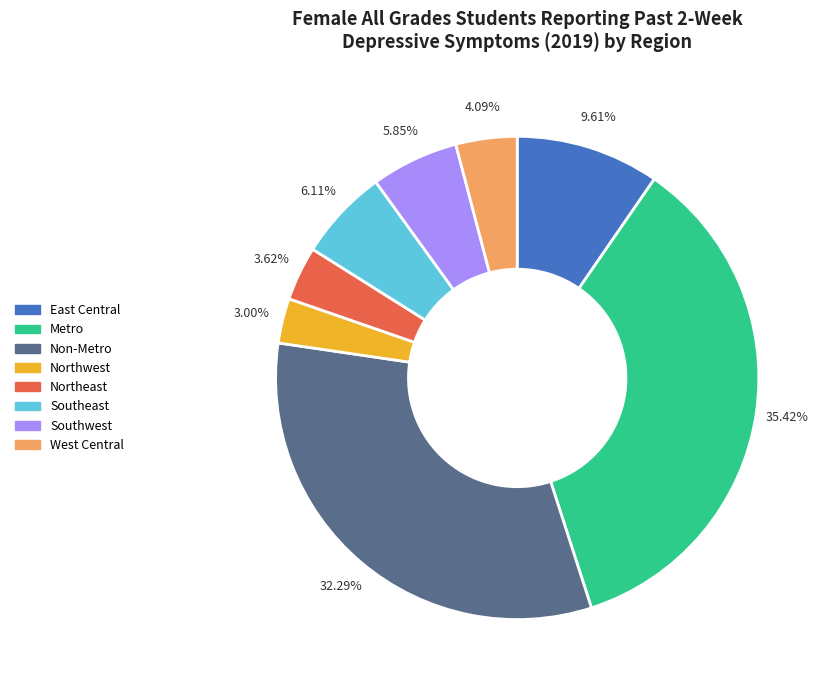

Approximately how many times larger is the value at West Central compared to East Central?

0.4